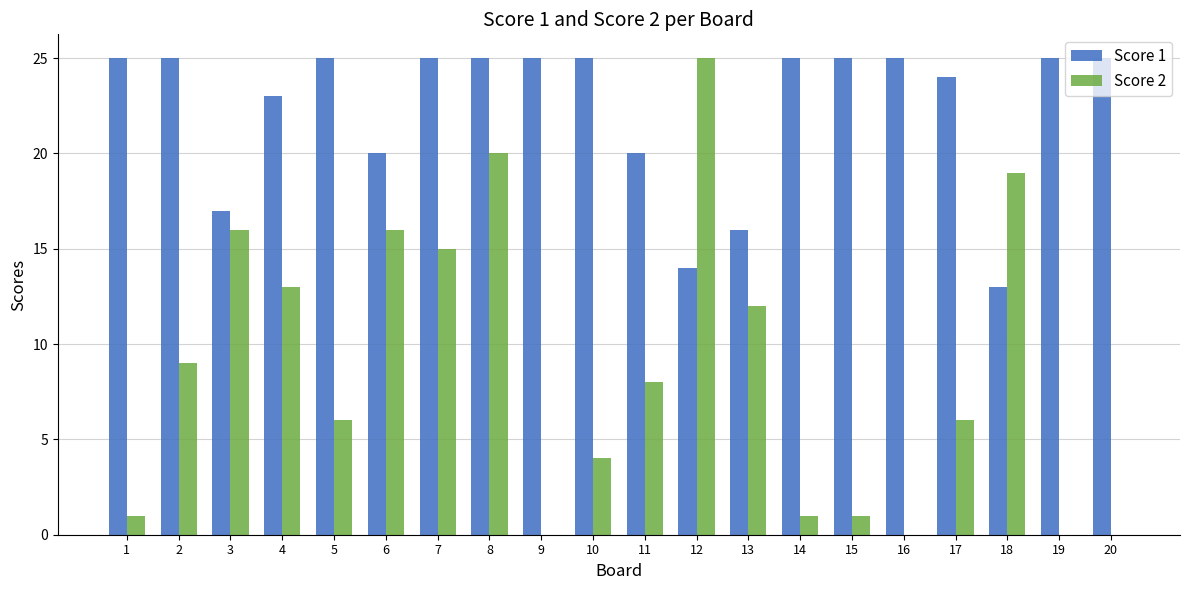

What is the sum of all Score 2 values?

172